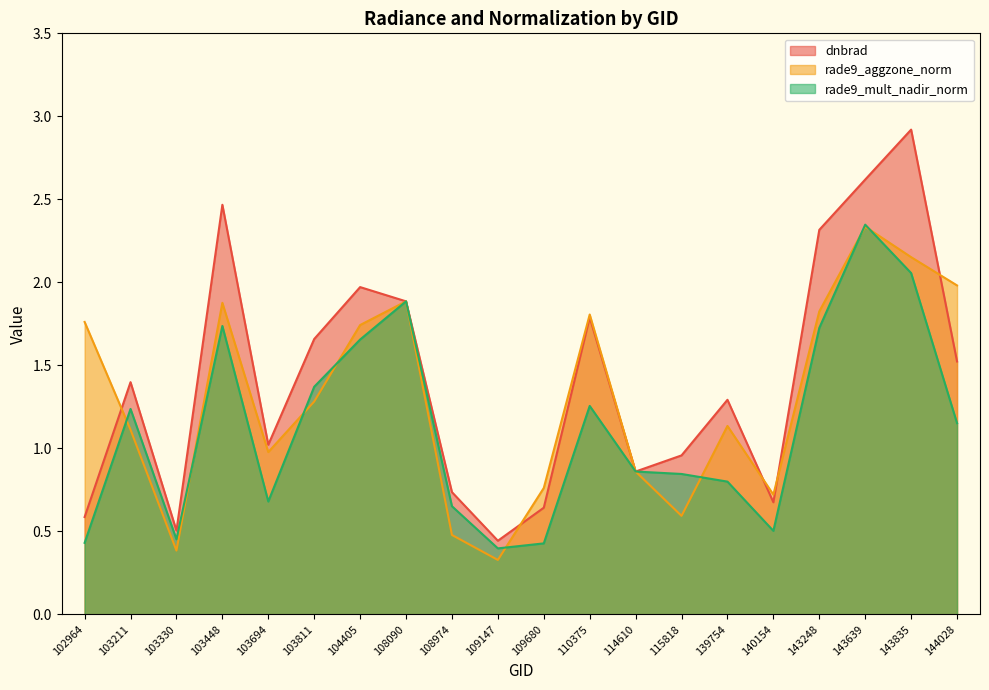

Which series has the widest spread of values?

dnbrad